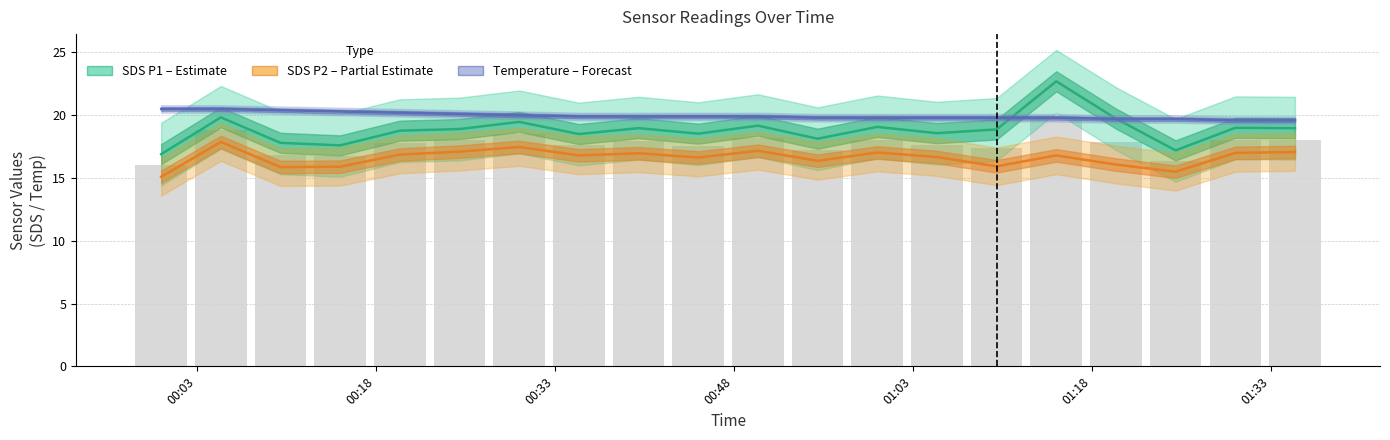

Are the bars horizontal?

No